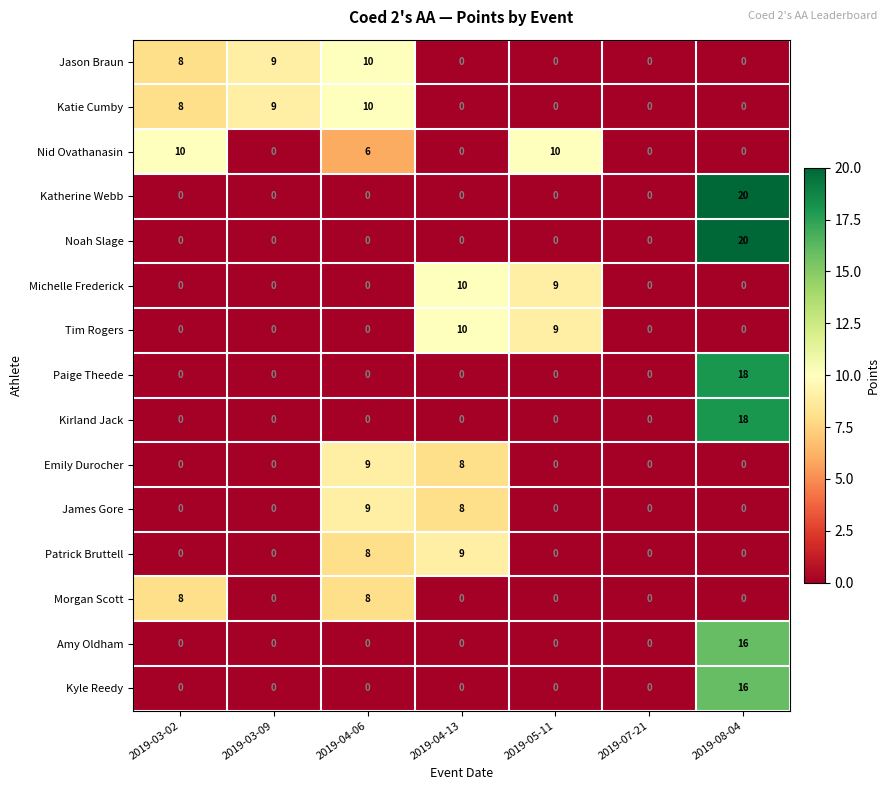

What is the highest value of the Emily Durocher series?

9